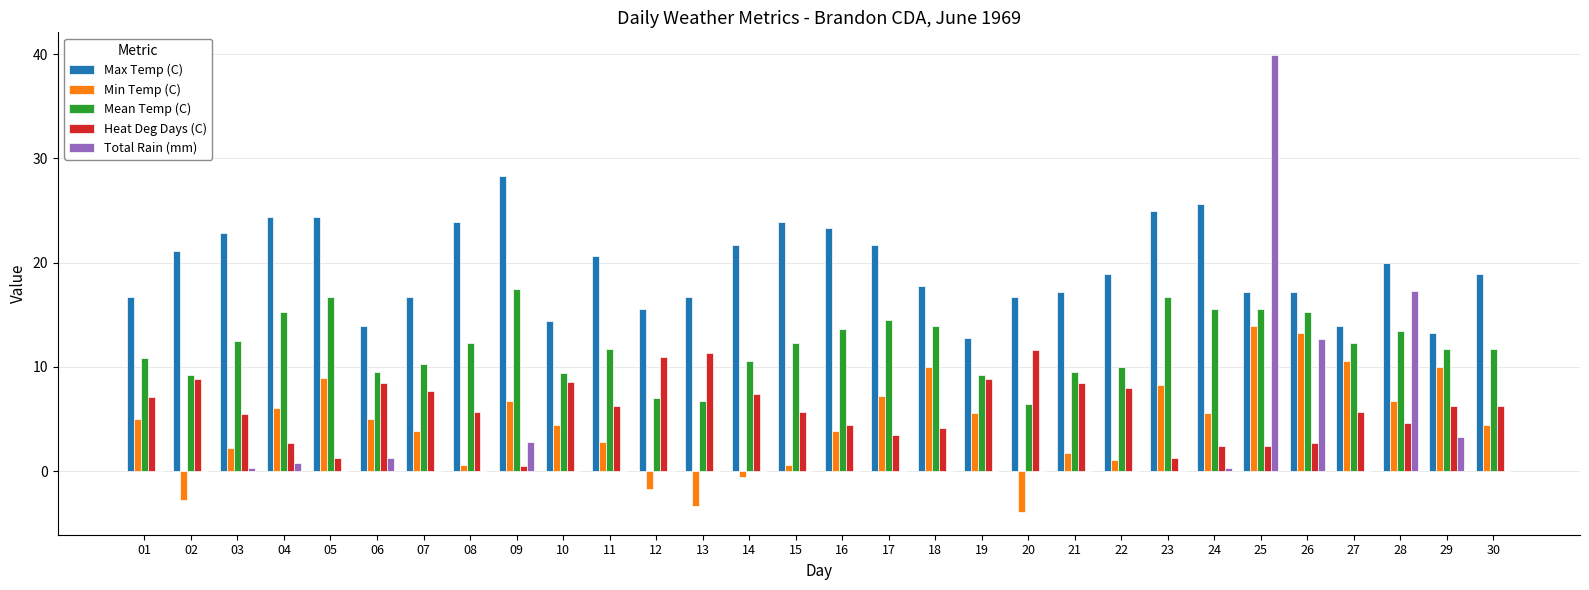

What is the maximum value for Min Temp (C)?

13.9